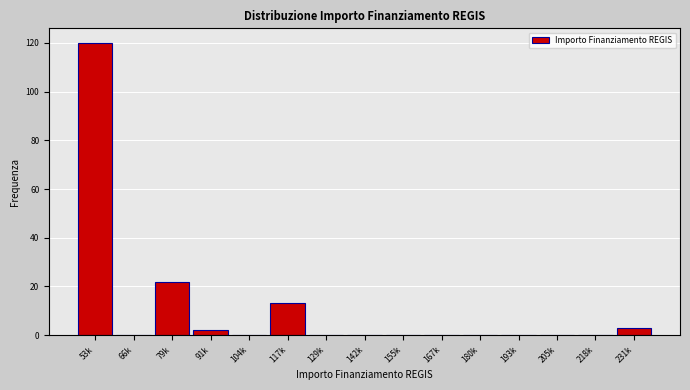

Reading left to right, extract all data points from this chart.

53k=120	66k=0	79k=22	91k=2	104k=0	117k=13	129k=0	142k=0	155k=0	167k=0	180k=0	193k=0	205k=0	218k=0	231k=3